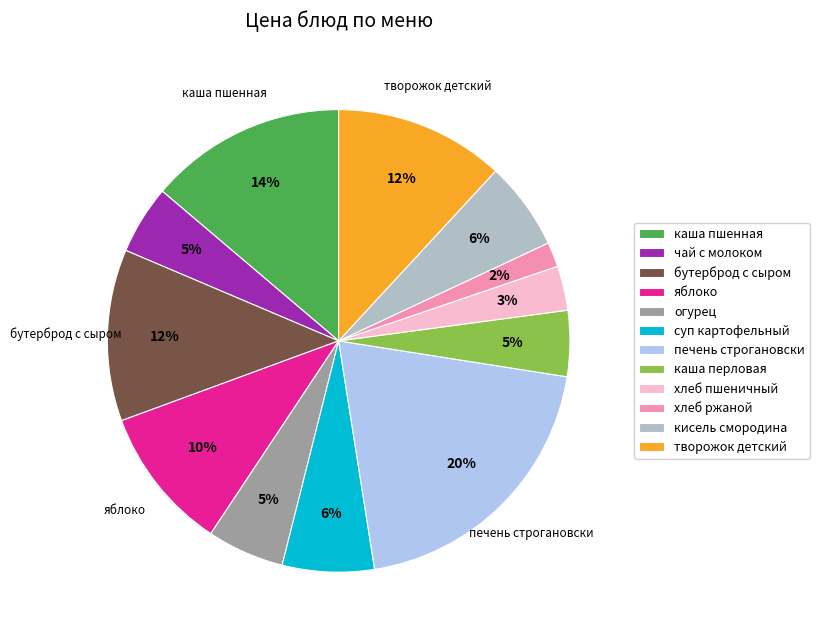

The кисель смородина slice represents 6% of the pie. True or false?

True